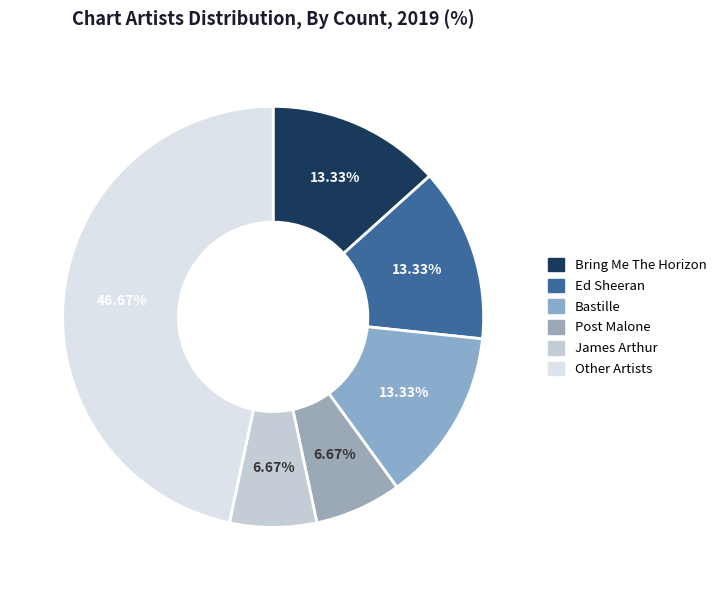

How many slices are in this pie chart?

6